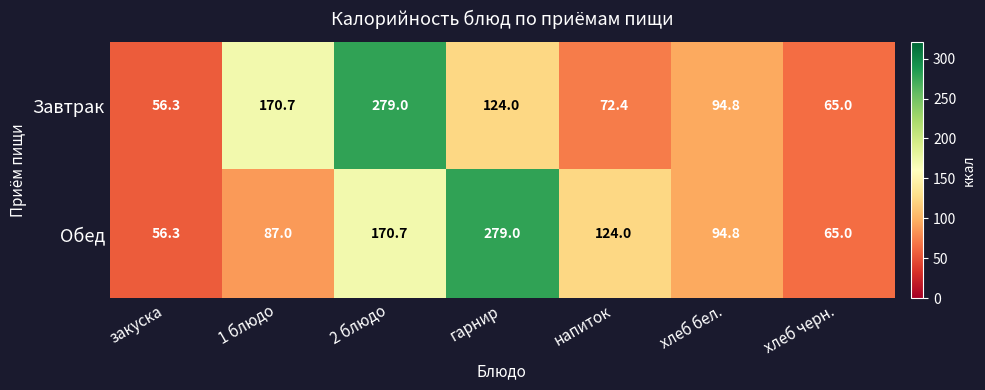

What is the highest value of the Завтрак series?

279.0